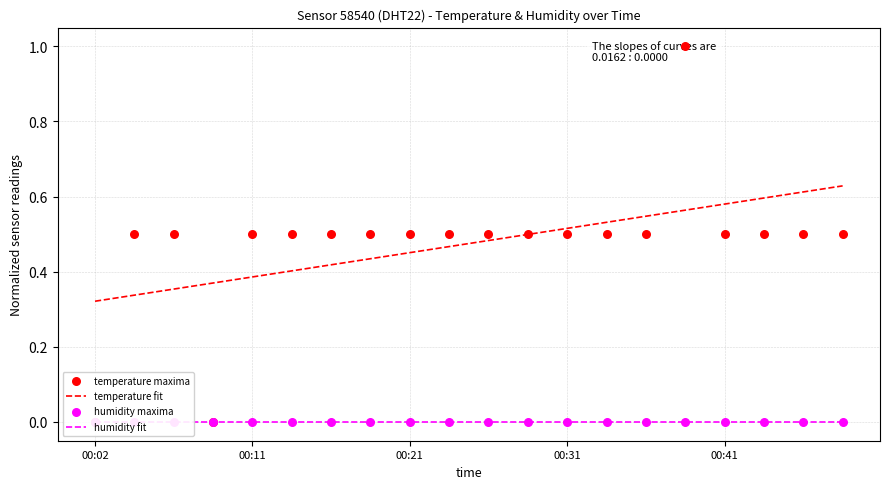

Which series reaches the minimum Y coordinate?

humidity fit